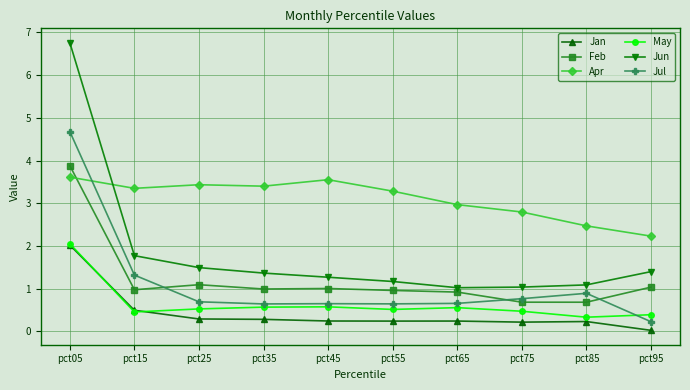

What is the spread (max minus min) of values at pct15?

2.9